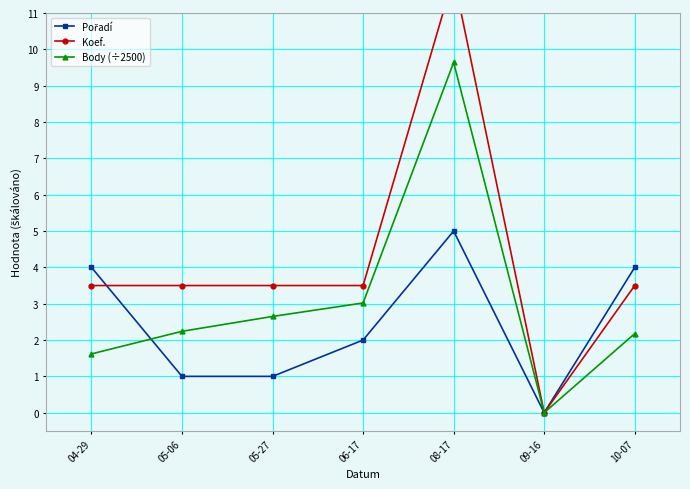

Which label corresponds to the largest value in the chart?

08-17